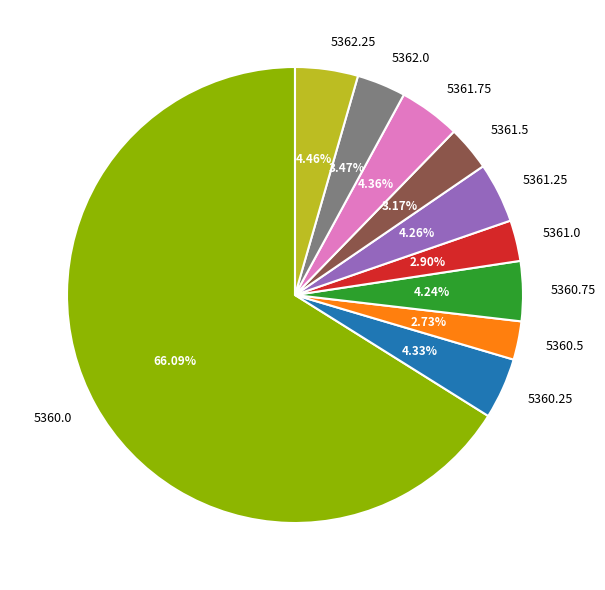

How many slices are in this pie chart?

10